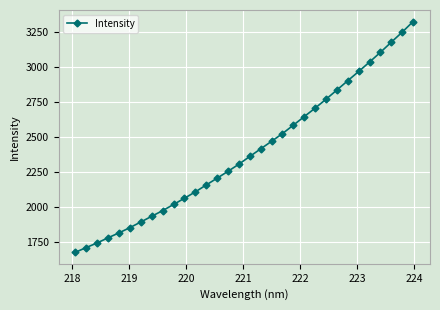

What is the difference between the maximum and minimum values?

1647.3